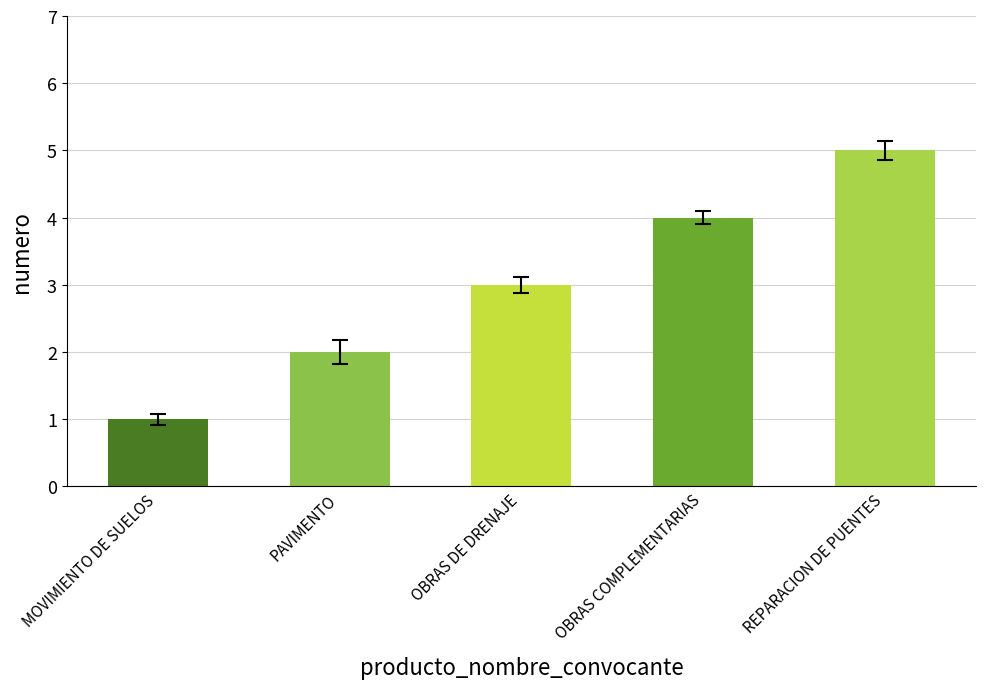

What is the change in value from PAVIMENTO to OBRAS COMPLEMENTARIAS?

+2